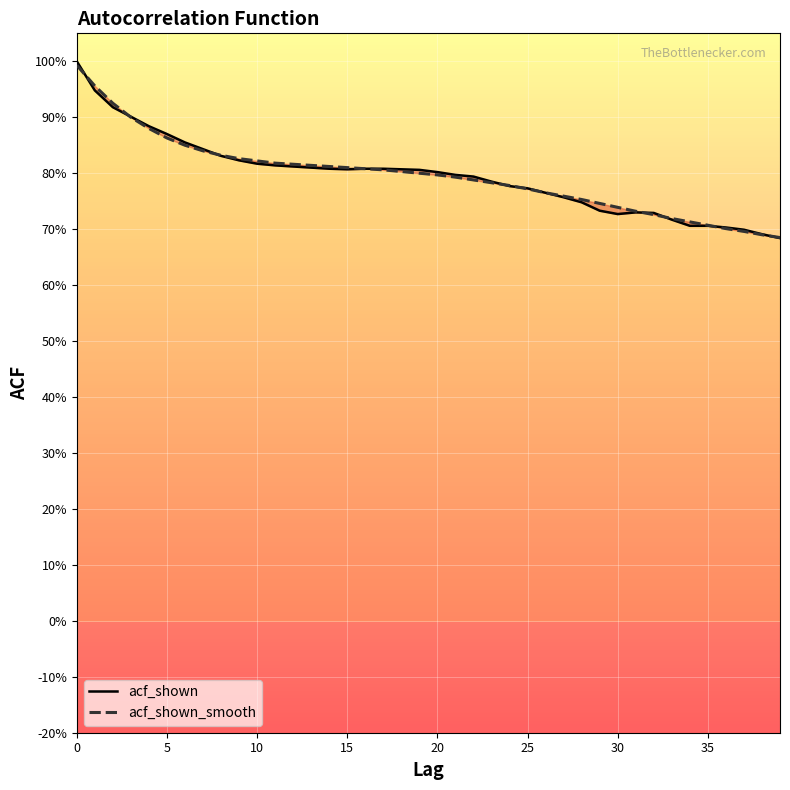

What is the maximum value for acf_shown_smooth?

1.0